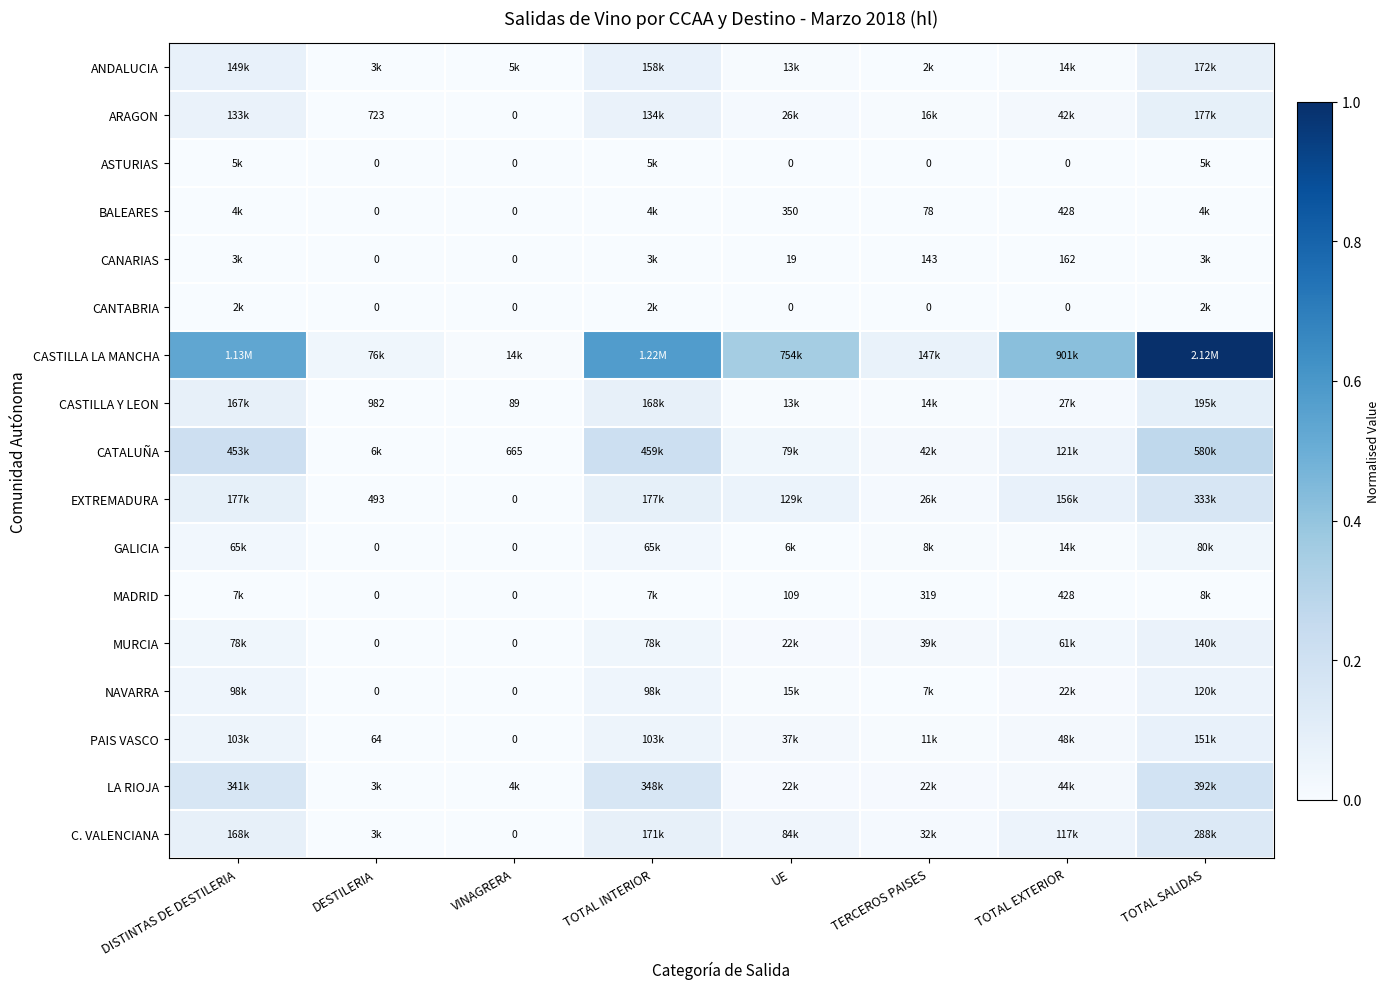

At which label is ARAGON closest to 0?

VINAGRERA